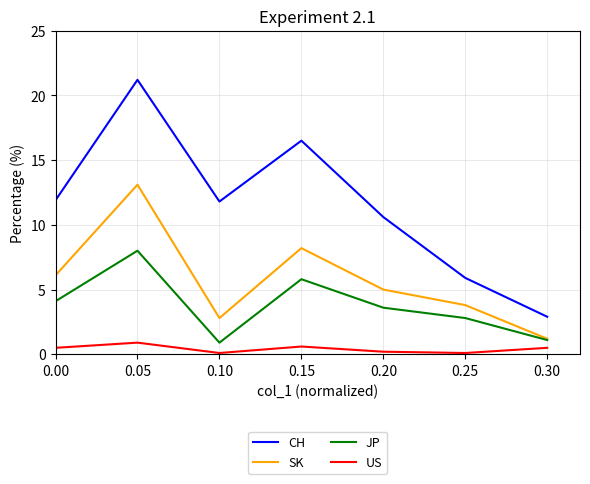

Count the number of categories in the chart.

7